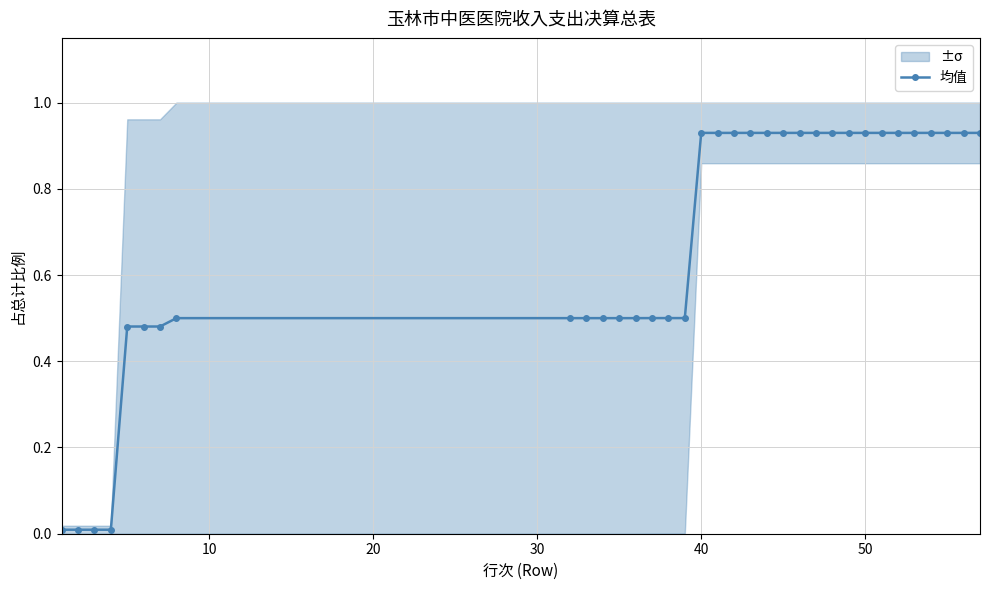

Reading left to right, list all the values displayed in this chart.

0.0	0.0	0.0	0.0	0.5	0.5	0.5	0.5	0.5	0.5	0.5	0.5	0.5	0.5	0.5	0.5	0.9	0.9	0.9	0.9	0.9	0.9	0.9	0.9	0.9	0.9	0.9	0.9	0.9	0.9	0.9	0.9	0.9	0.9